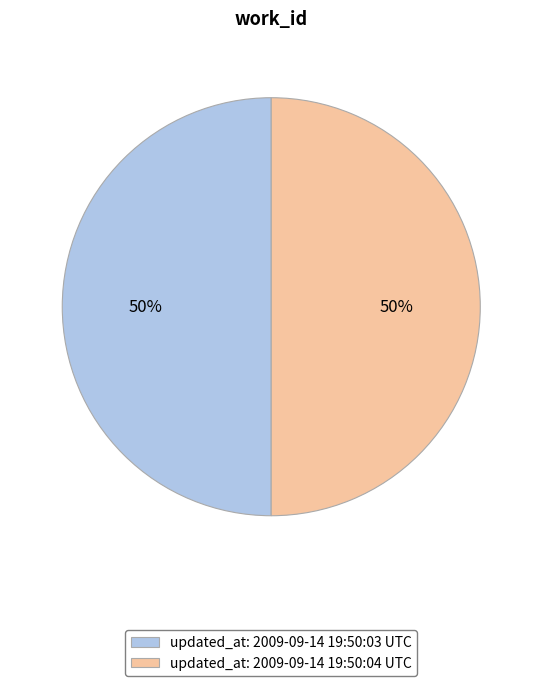

What is the ratio of the value at updated_at: 2009-09-14 19:50:04 UTC to the value at updated_at: 2009-09-14 19:50:03 UTC?

1.0